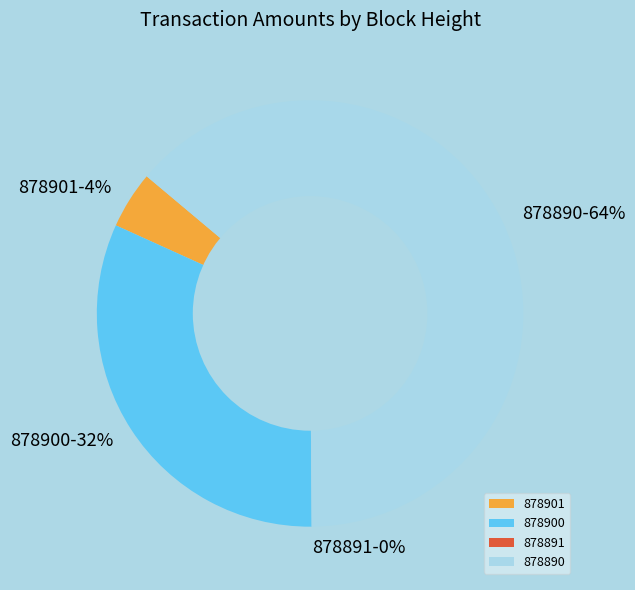

What percentage do 878900 and 878890 together represent?

95.7%